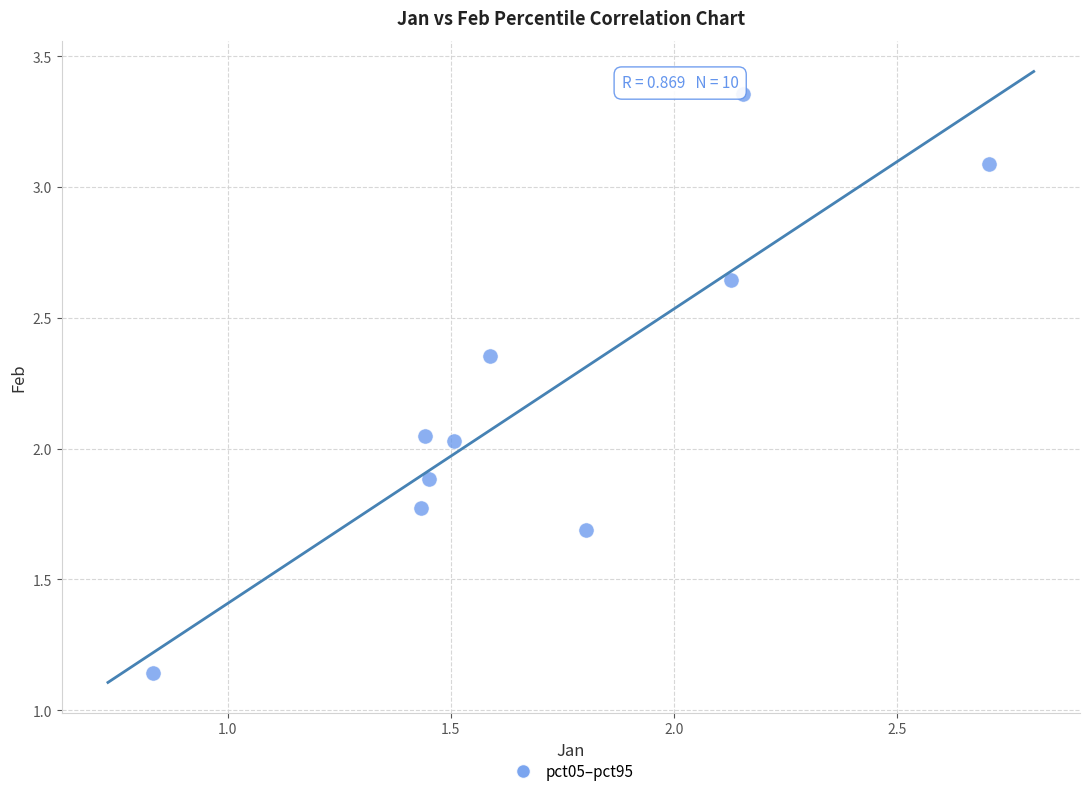

What is the average X value?

1.7